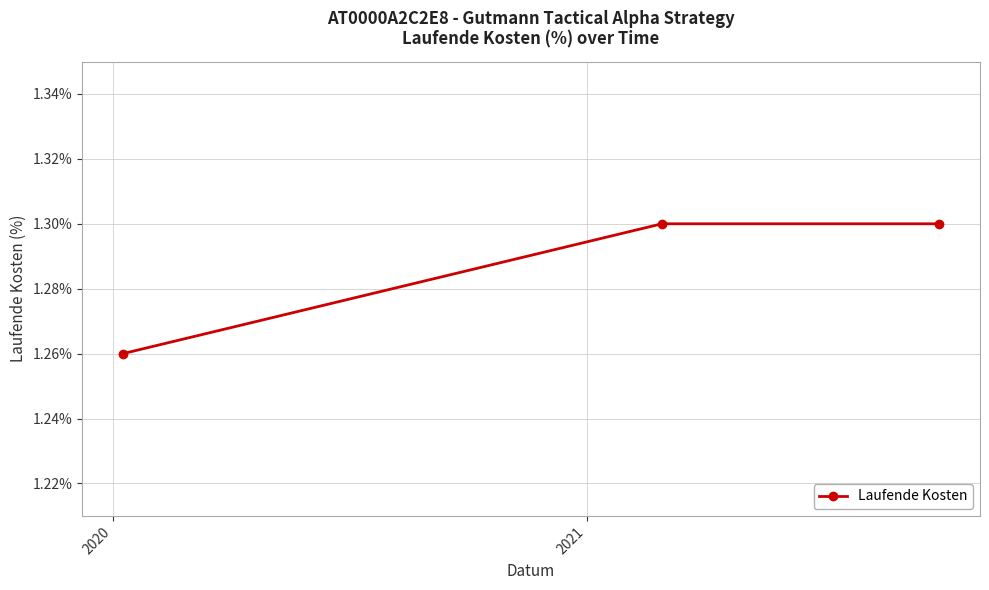

What is the sum of all values?

3.9